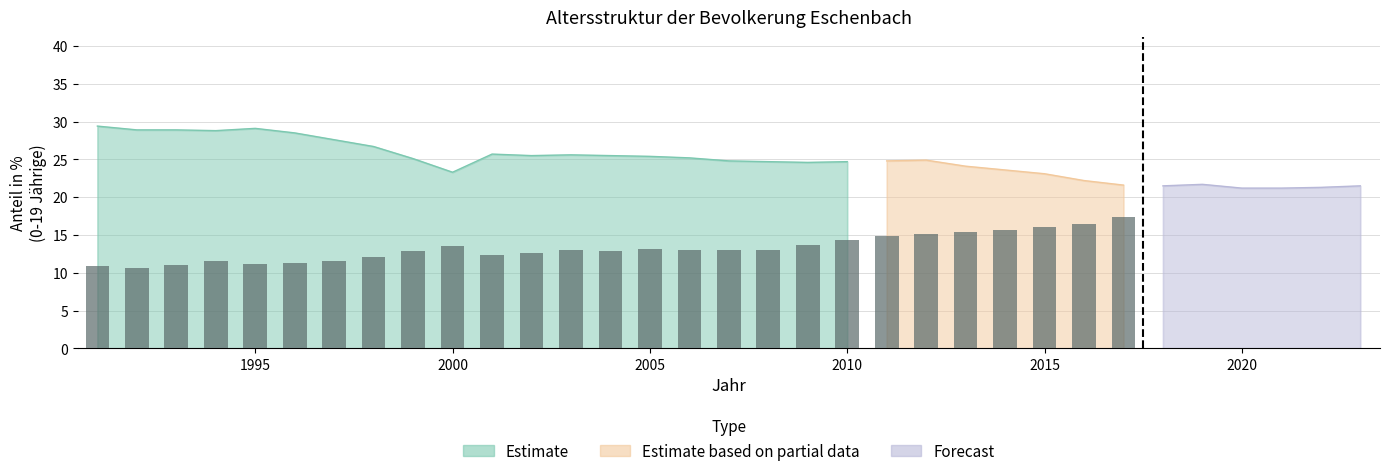

What is the sum of all values?

358.8